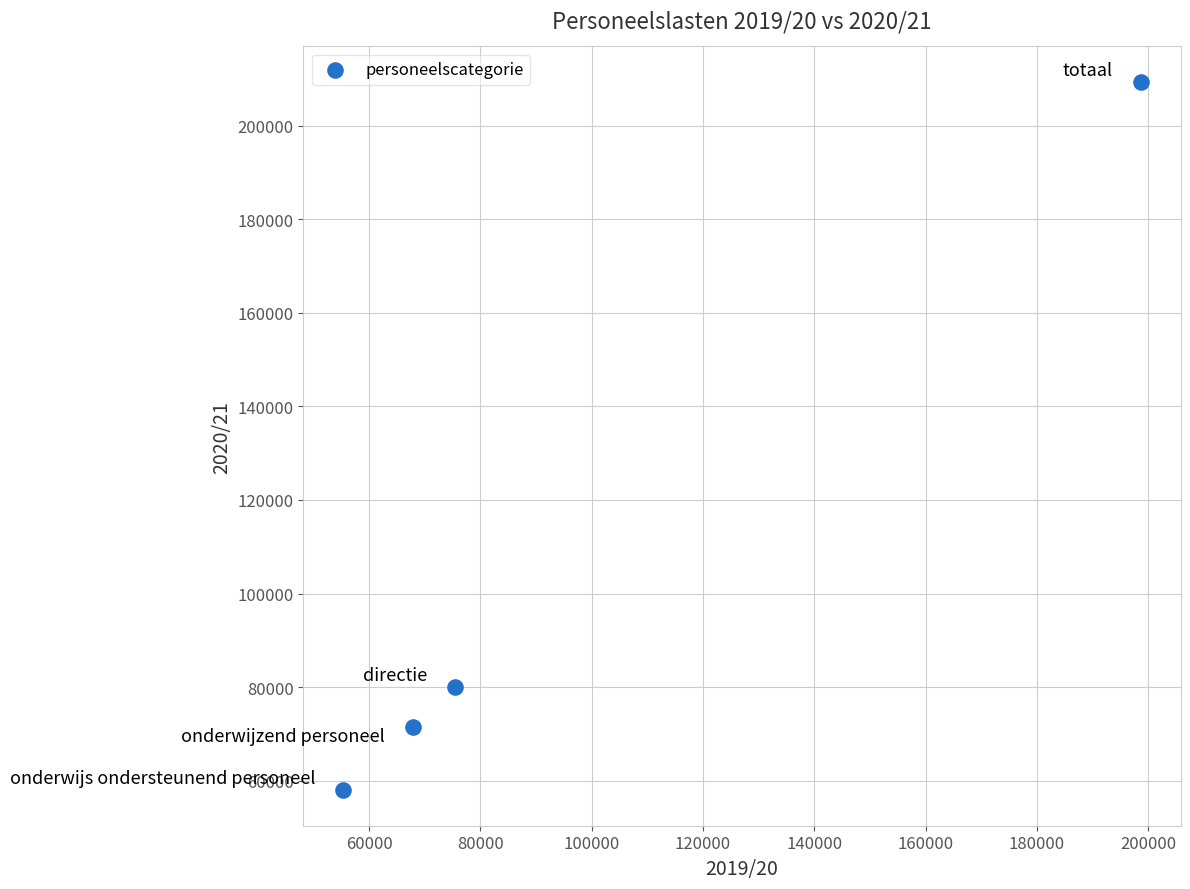

What Y value in the scatter plot is closest to 133641?

79968.0